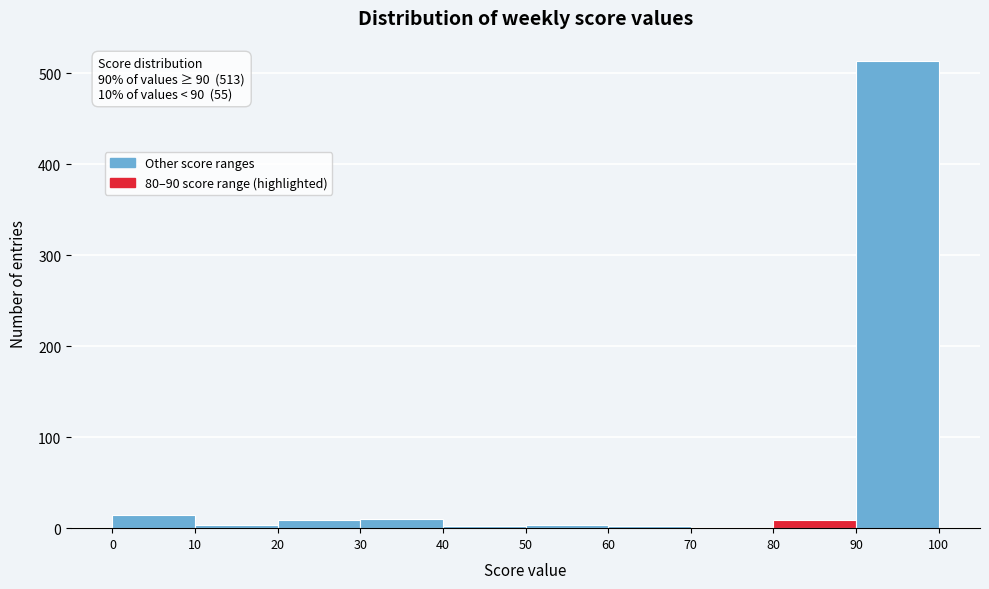

Over which range of the x-axis is the bar tallest?

90 to 100